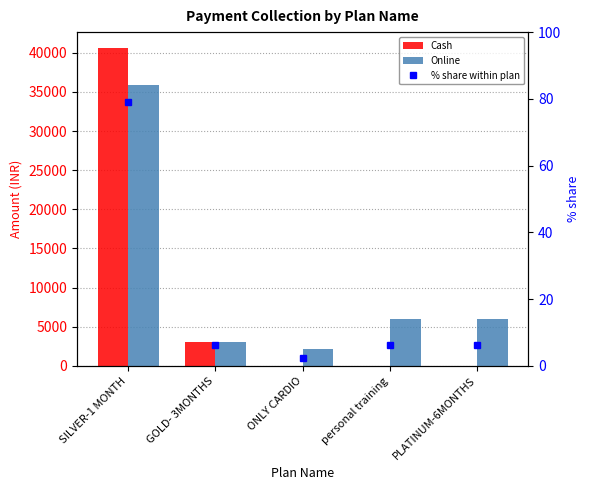

What is the label of the 5th bar from the right?

SILVER-1 MONTH